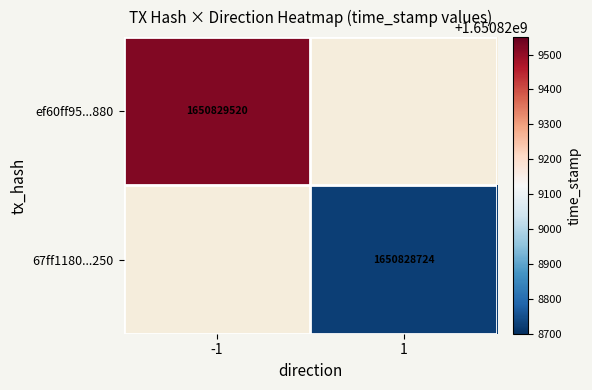

Is it true that ef60ff95...880 equals 1650829520 at -1?

True